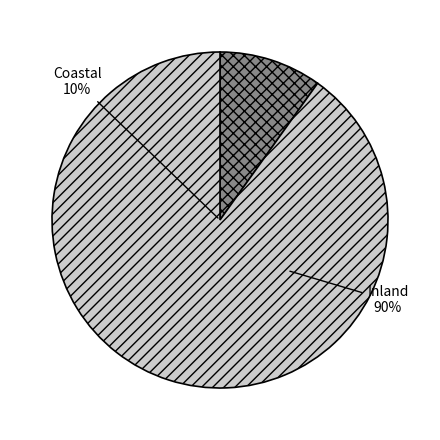

True or false: Cinta para empaquetar accounts for 1% of the total.

False